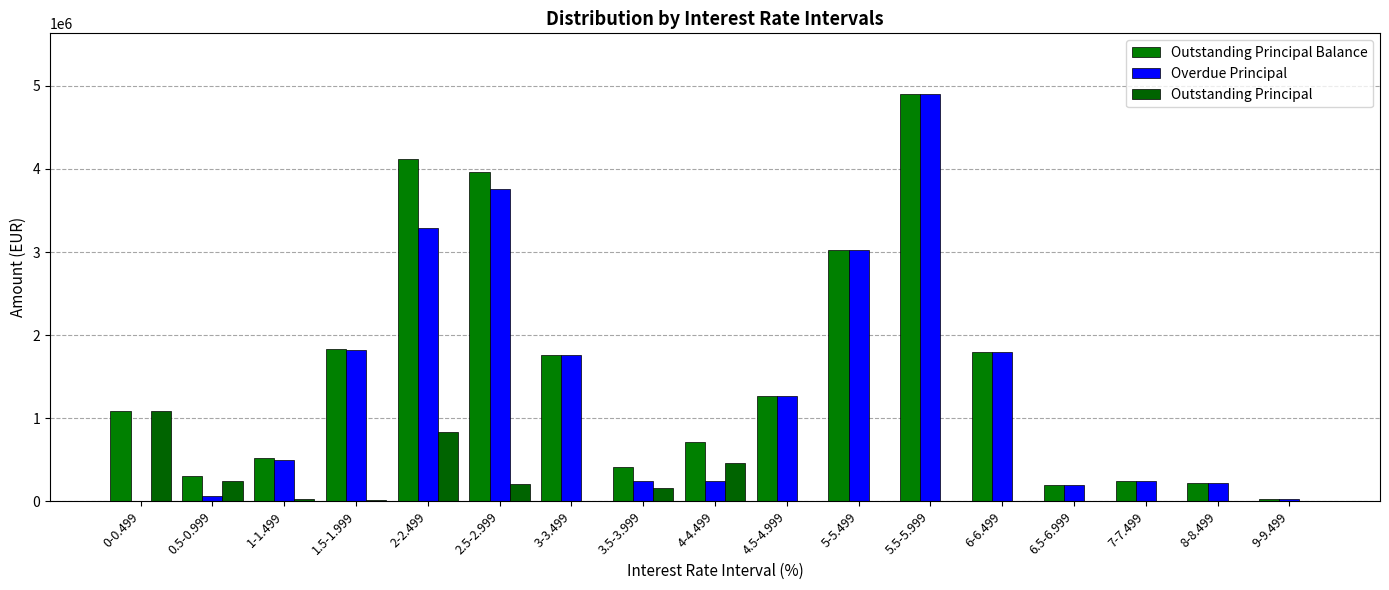

What is the label of the 10th bar from the left?

4.5-4.999